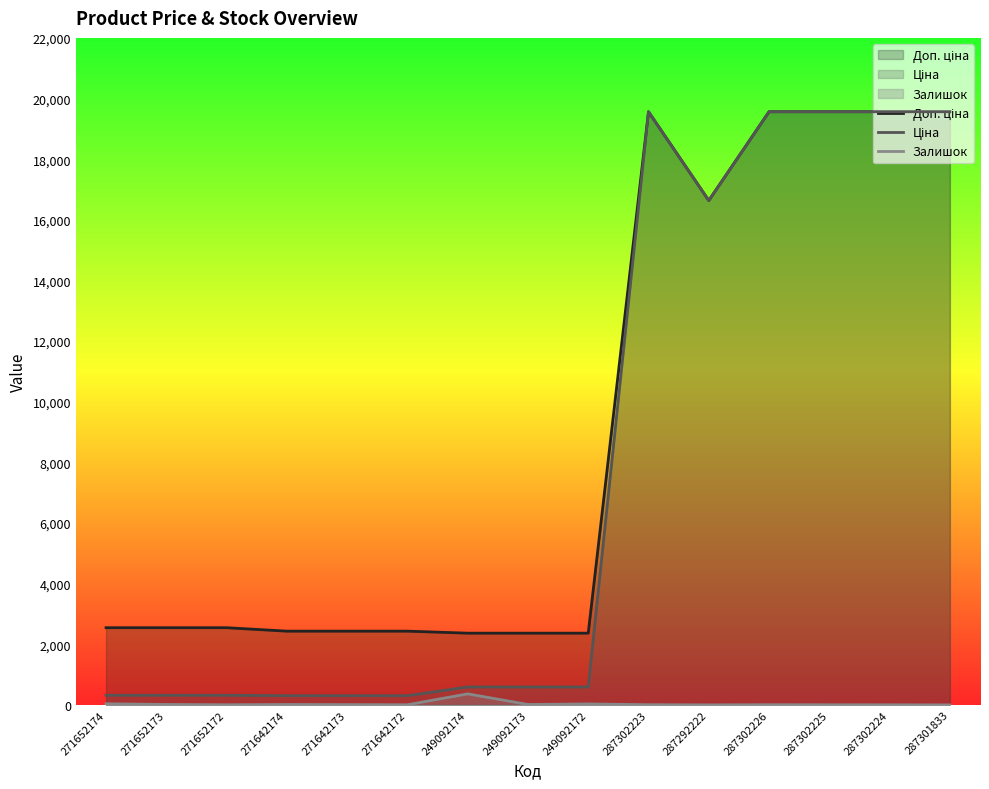

True or false: Доп. ціна and Ціна cross at least once.

False